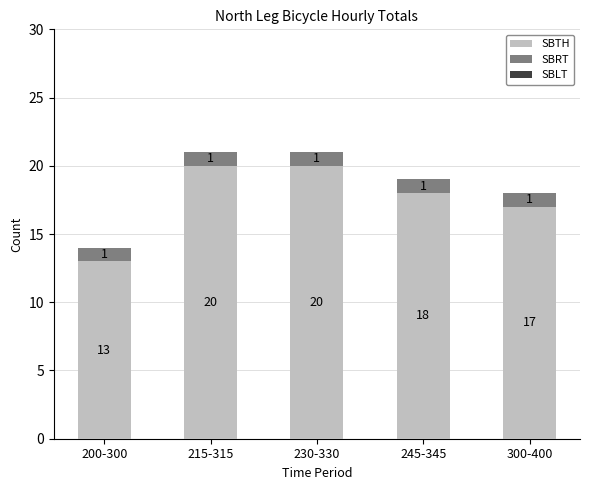

What is the sum of the SBTH values at 200-300 and 245-345?

31